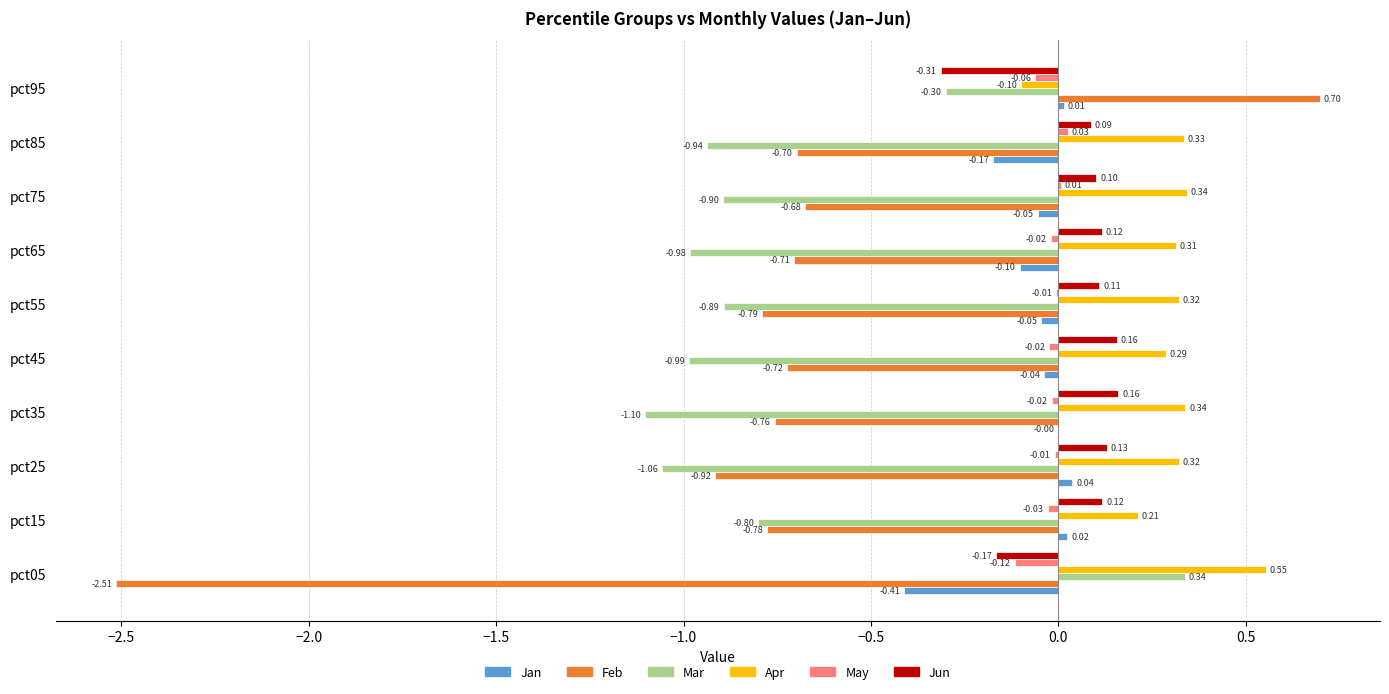

At which category is the sum across all series the highest?

pct95